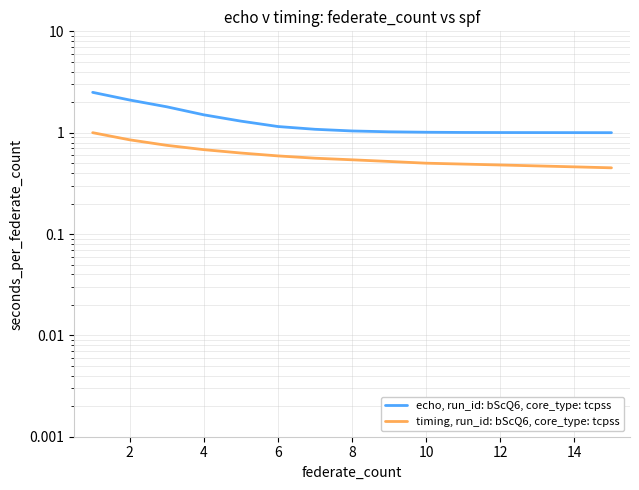

True or false: echo, run_id: bScQ6, core_type: tcpss has a value of 0.9 at 2.

False